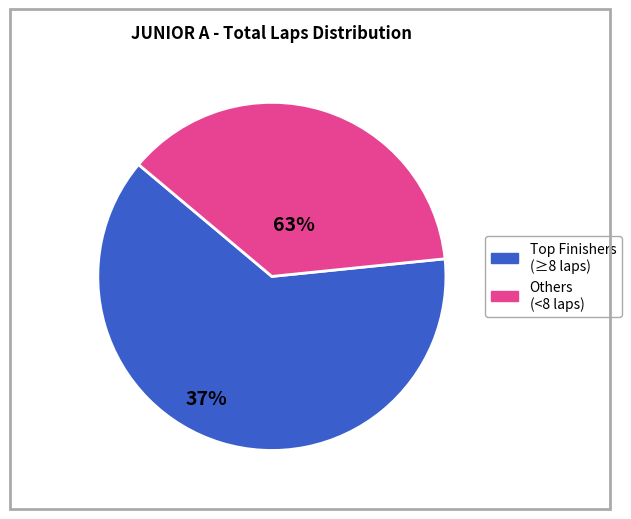

How many slices are in this pie chart?

2